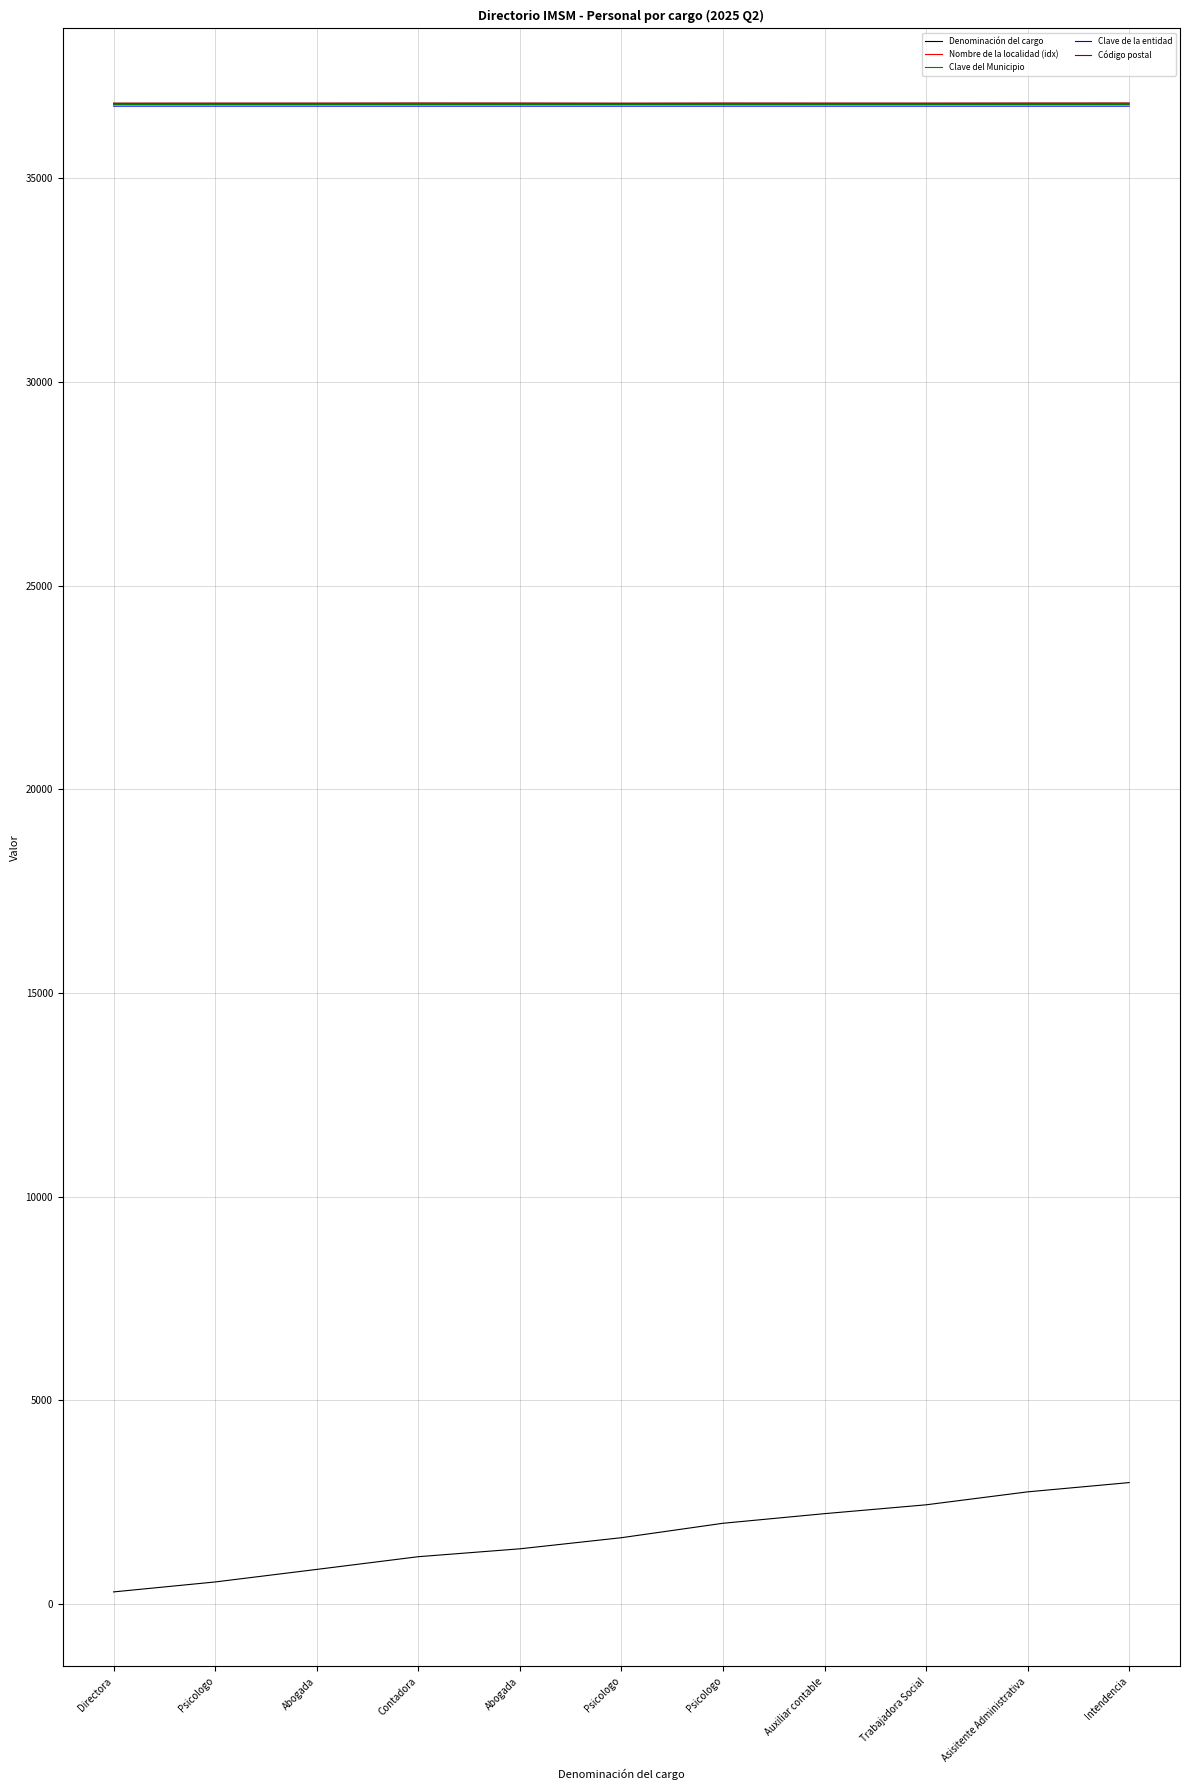

What are all the series names shown in the legend?

Denominación del cargo, Nombre de la localidad (idx), Clave del Municipio, Clave de la entidad, Código postal